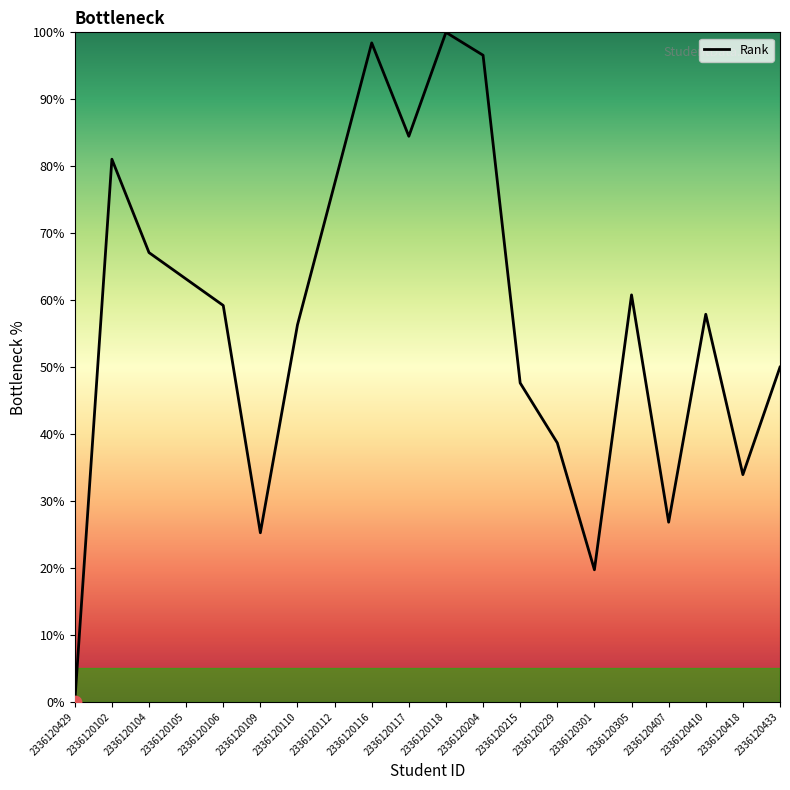

Which has a higher value, 2336120105 or 2336120109?

2336120105